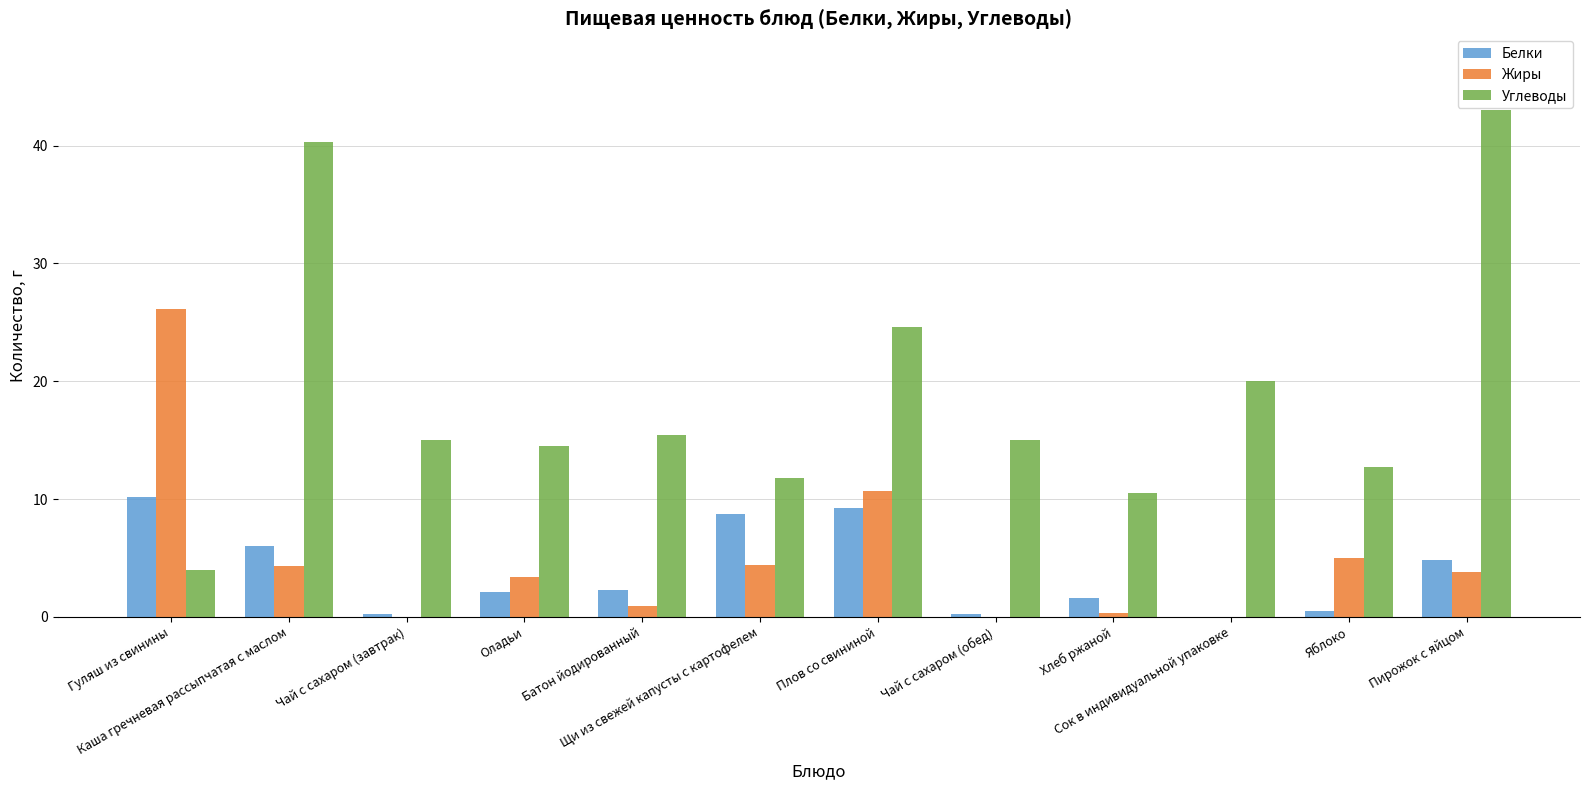

What is the sum of all Углеводы values?

226.8